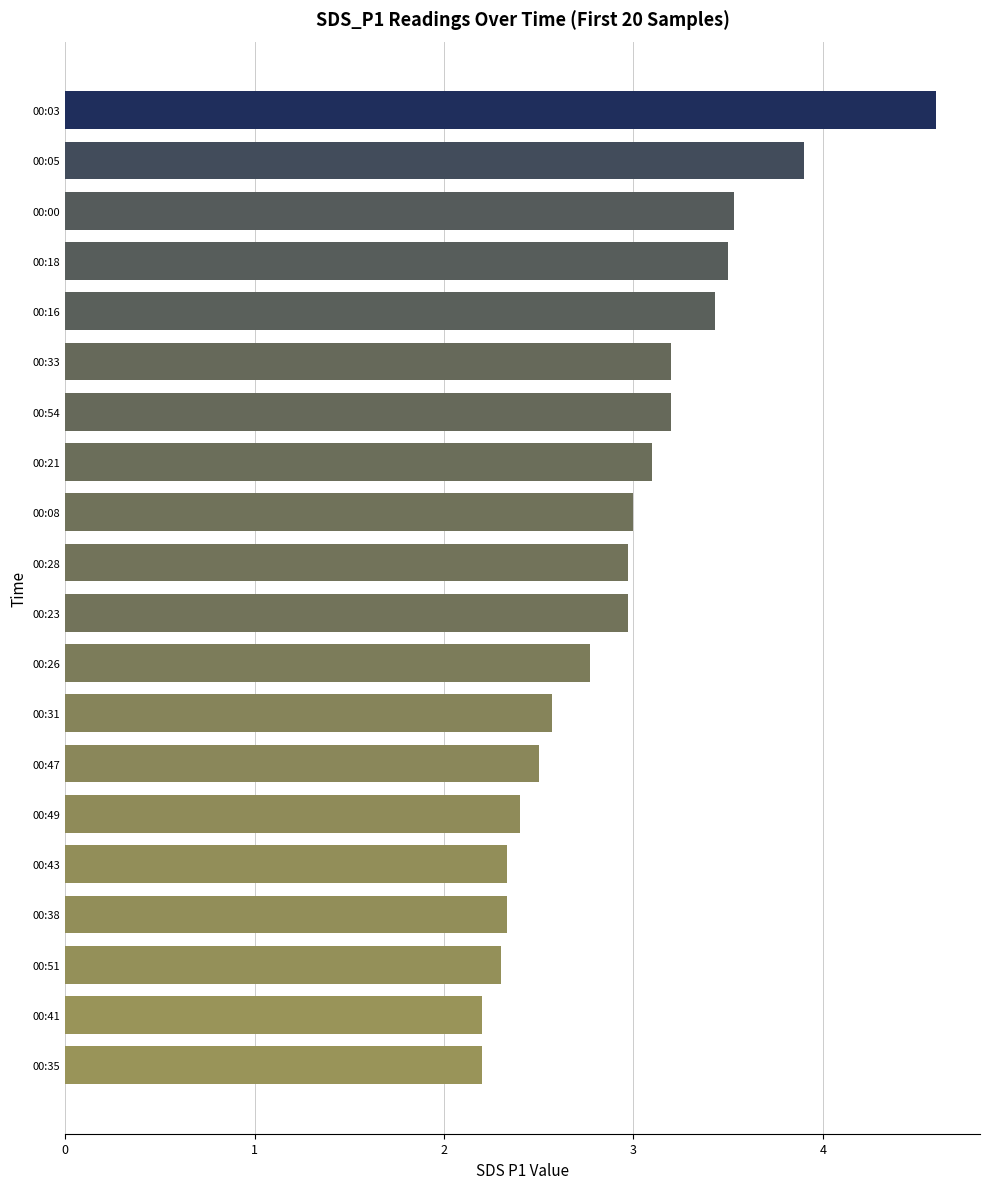

What is the minimum value shown in the chart?

2.2